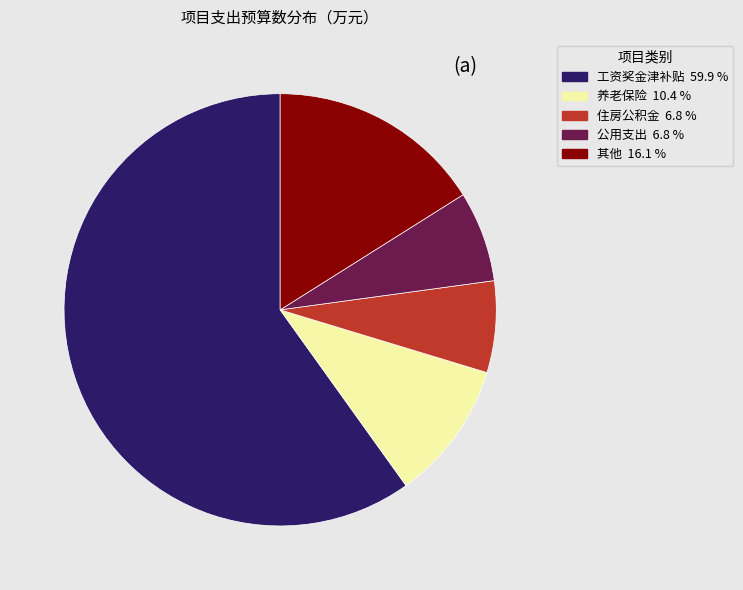

Is there any slice that represents more than half of the pie?

Yes